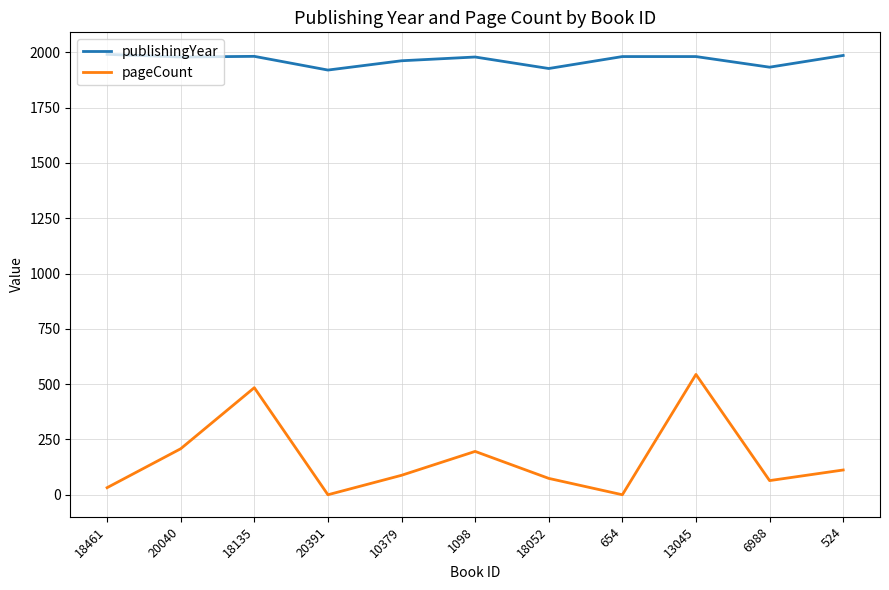

At how many categories does at least one series exceed 943?

11